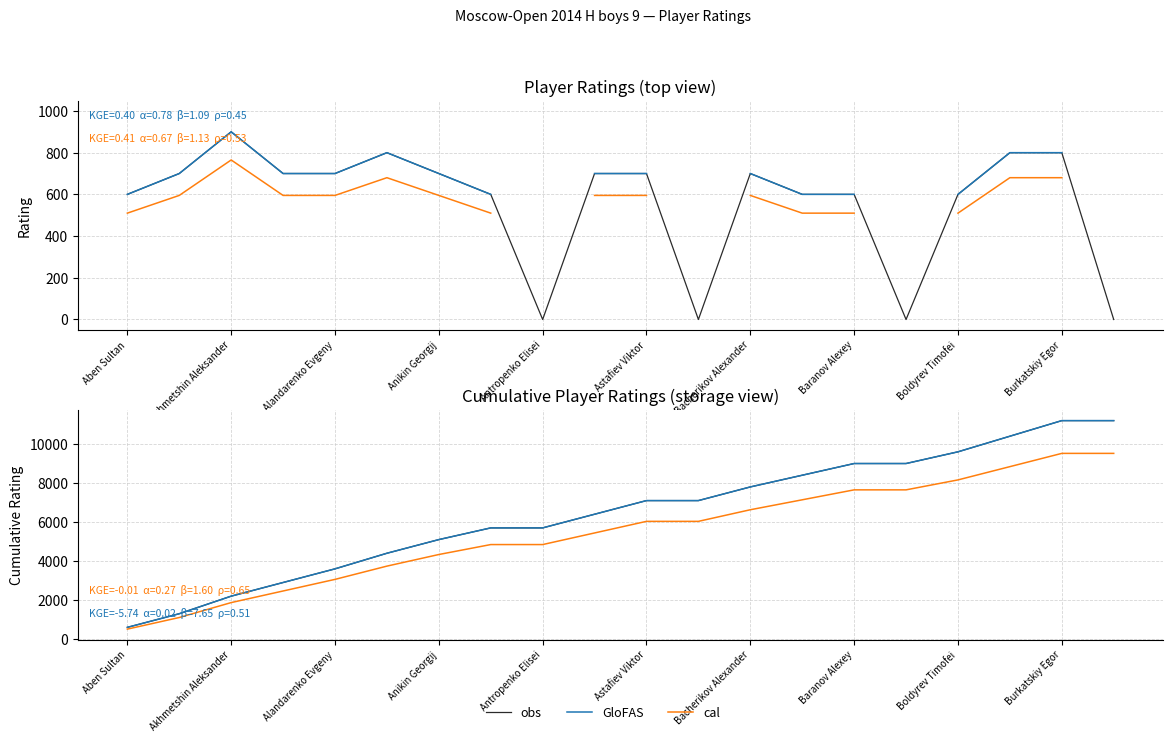

Is this an area chart (filled region under the line)?

No